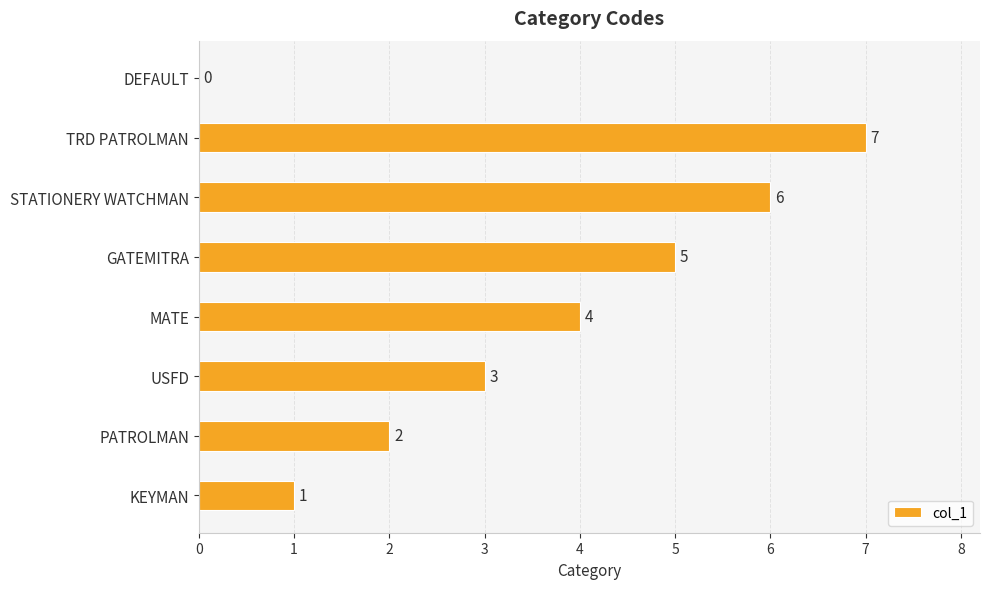

How many values are between 2 and 6?

5